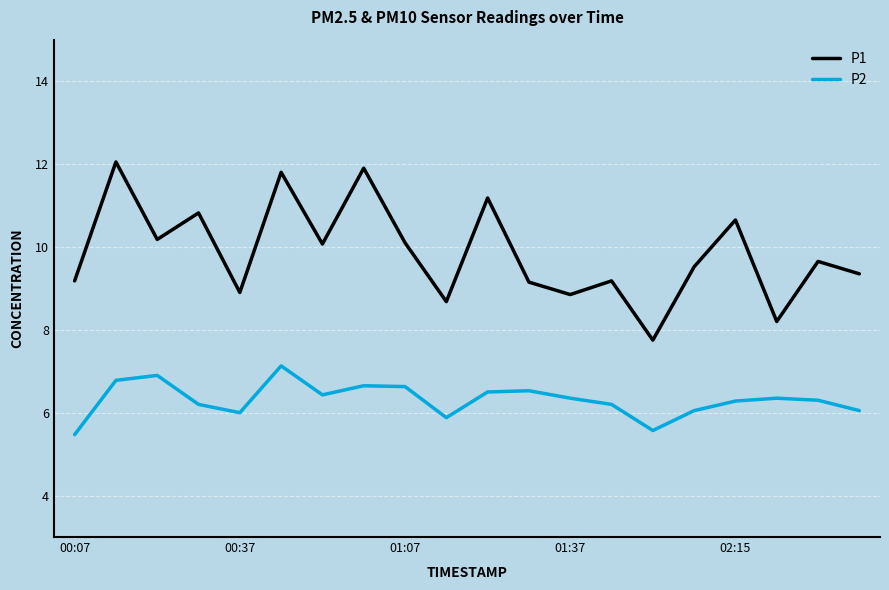

Which series has the largest range (max minus min)?

P1